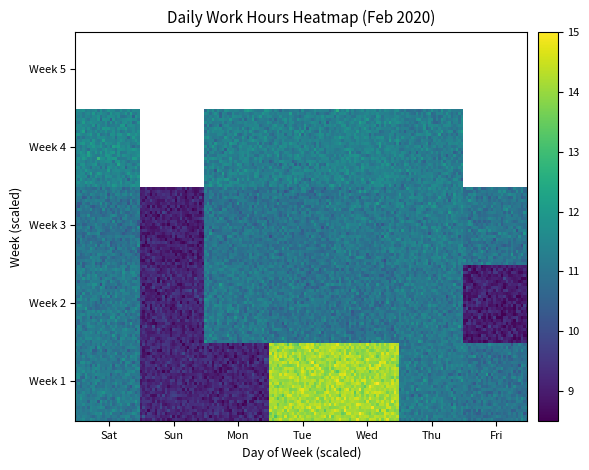

Reading left to right, list all the values displayed in this chart.

1=11.2	2=9.2	3=9.2	4=14.1	5=14.1	6=11.2	7=11.0	8=11.2	9=9.2	10=11.1	11=11.0	12=11.0	13=11.1	14=9.0	15=11.0	16=9.1	17=11.0	18=11.0	19=11.1	20=11.2	21=11.0	22=11.5	23=0.0	24=11.3	25=11.3	26=11.4	27=11.2